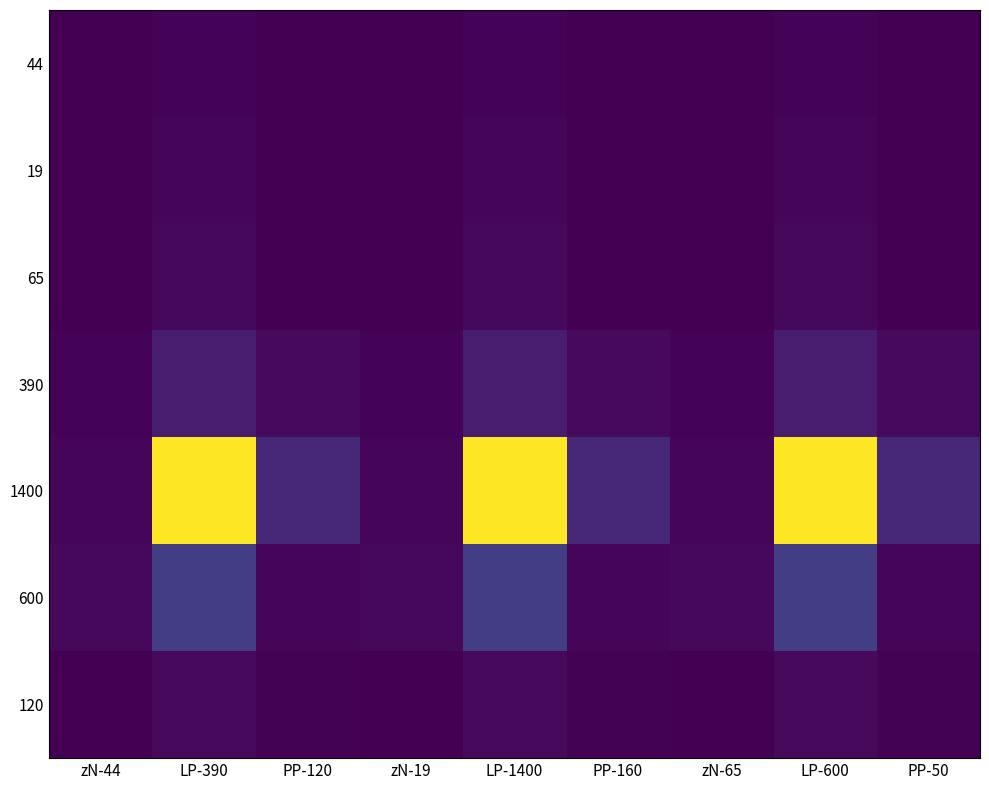

Reading left to right, list all the values displayed in this chart.

44: zN-44=1.4	LΡ-390=12.3	ΡΡ-120=3.8	zN-19=1.4	LΡ-1400=12.3	ΡΡ-160=3.8	zN-65=1.4	LΡ-600=12.3	ΡΡ-50=3.8
19: zN-44=0.3	LΡ-390=19.0	ΡΡ-120=2.2	zN-19=0.3	LΡ-1400=19.0	ΡΡ-160=2.2	zN-65=0.3	LΡ-600=19.0	ΡΡ-50=2.2
65: zN-44=3.0	LΡ-390=27.9	ΡΡ-120=2.3	zN-19=3.0	LΡ-1400=27.9	ΡΡ-160=2.3	zN-65=3.0	LΡ-600=27.9	ΡΡ-50=2.3
390: zN-44=12.3	LΡ-390=108.6	ΡΡ-120=33.4	zN-19=12.3	LΡ-1400=108.6	ΡΡ-160=33.4	zN-65=12.3	LΡ-600=108.6	ΡΡ-50=33.4
1400: zN-44=19.0	LΡ-390=1400.0	ΡΡ-120=160.0	zN-19=19.0	LΡ-1400=1400.0	ΡΡ-160=160.0	zN-65=19.0	LΡ-600=1400.0	ΡΡ-50=160.0
600: zN-44=27.9	LΡ-390=257.1	ΡΡ-120=21.4	zN-19=27.9	LΡ-1400=257.1	ΡΡ-160=21.4	zN-65=27.9	LΡ-600=257.1	ΡΡ-50=21.4
120: zN-44=3.8	LΡ-390=33.4	ΡΡ-120=10.3	zN-19=3.8	LΡ-1400=33.4	ΡΡ-160=10.3	zN-65=3.8	LΡ-600=33.4	ΡΡ-50=10.3